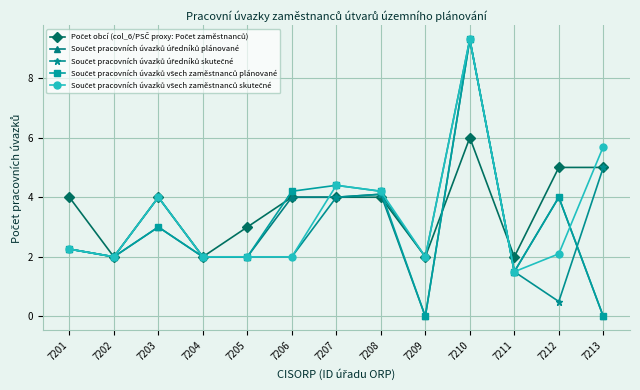

What is the maximum value shown in the chart?

9.3